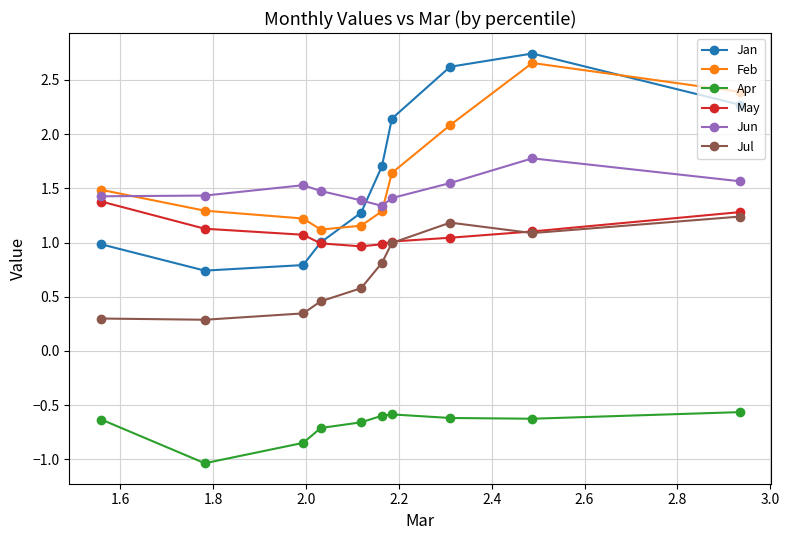

True or false: Jun has more than 0 interior local peaks.

True